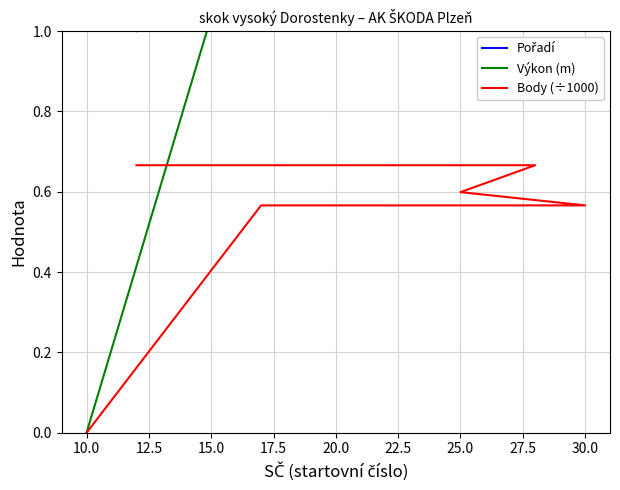

Count the Body (÷1000) values in the range 0 to 1.

6